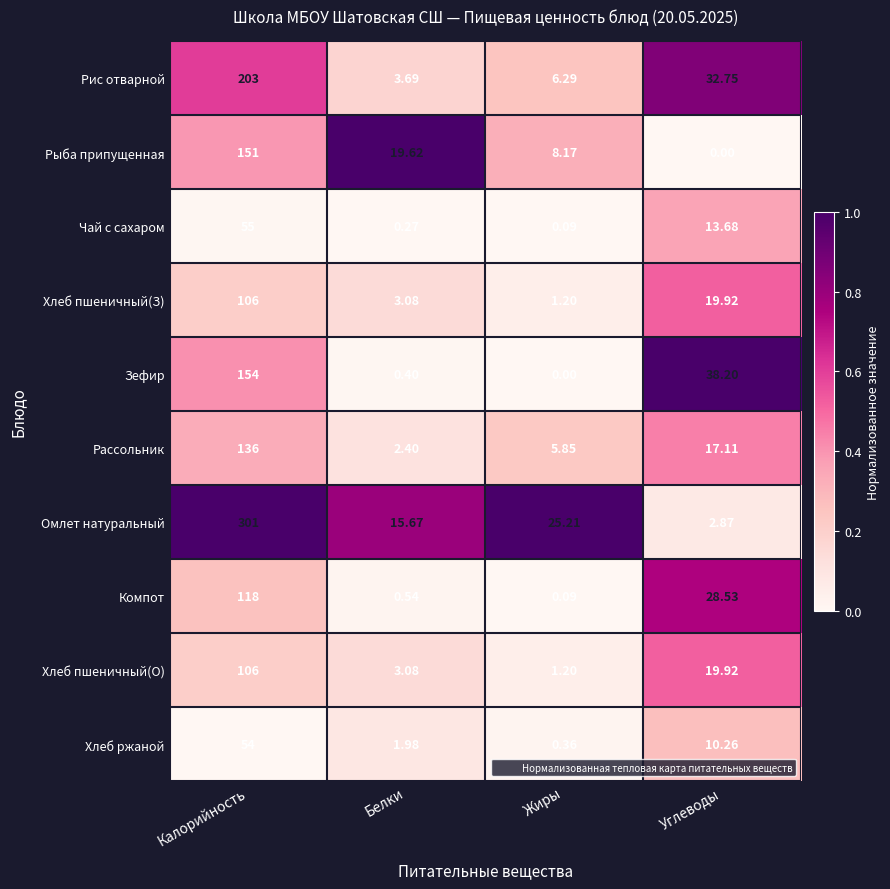

List the labels in order of Омлет натуральный value, smallest first.

Углеводы, Белки, Жиры, Калорийность